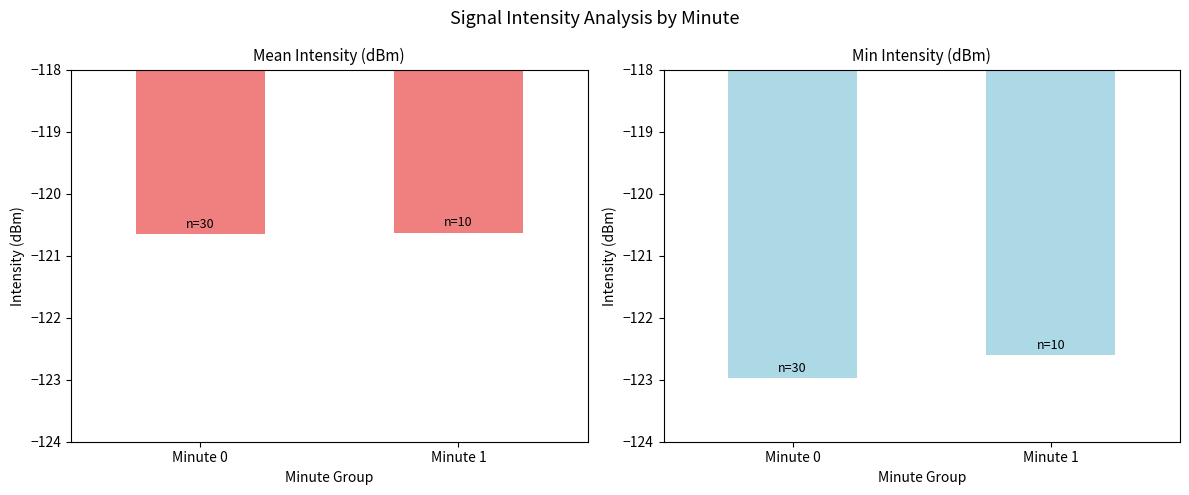

How many bars are there in total?

4